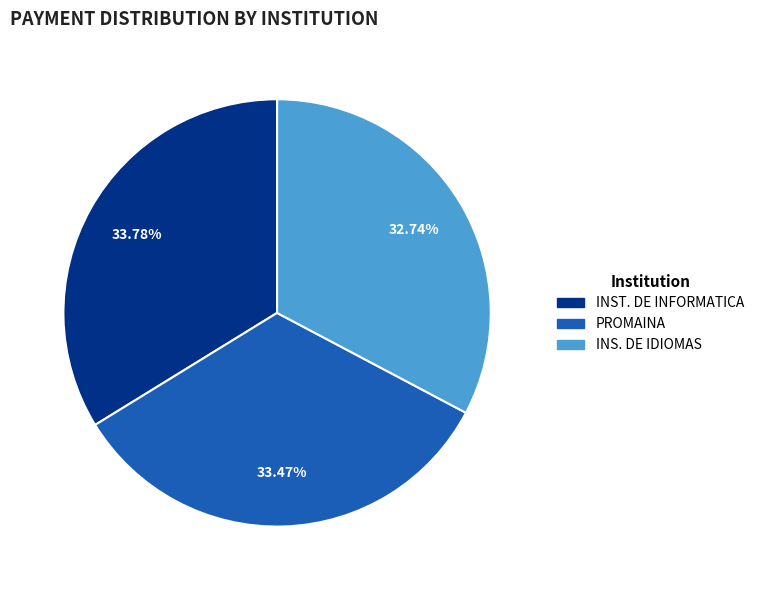

Count the number of slices in the pie.

3